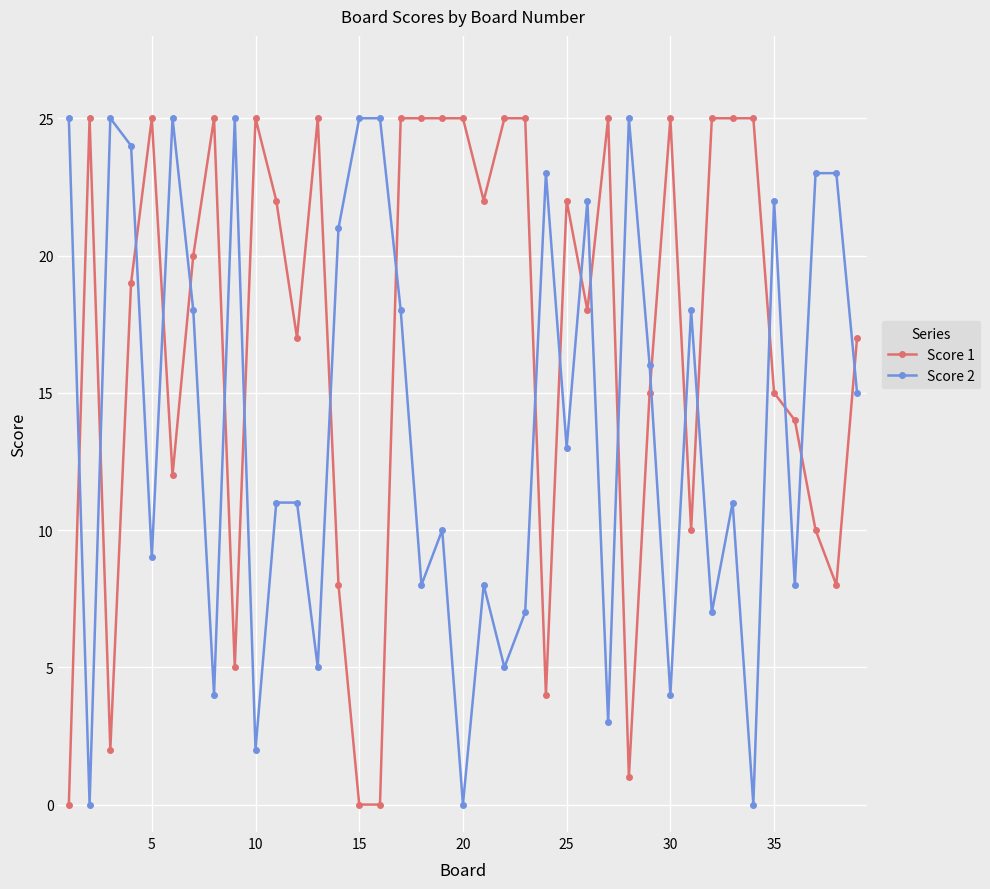

Rank the series by their average value, from lowest to highest.

Score 2, Score 1